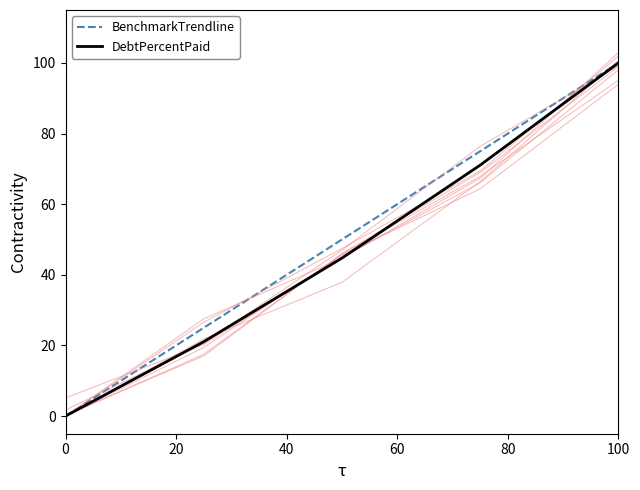

What are all the series names shown in the legend?

BenchmarkTrendline, DebtPercentPaid